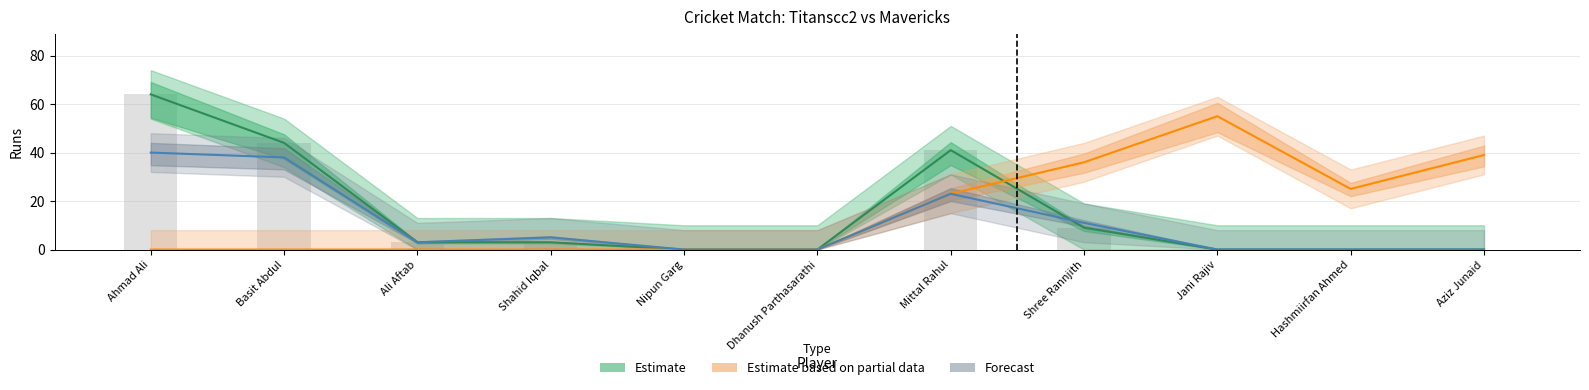

What position from the left is Shree Rannjith?

8